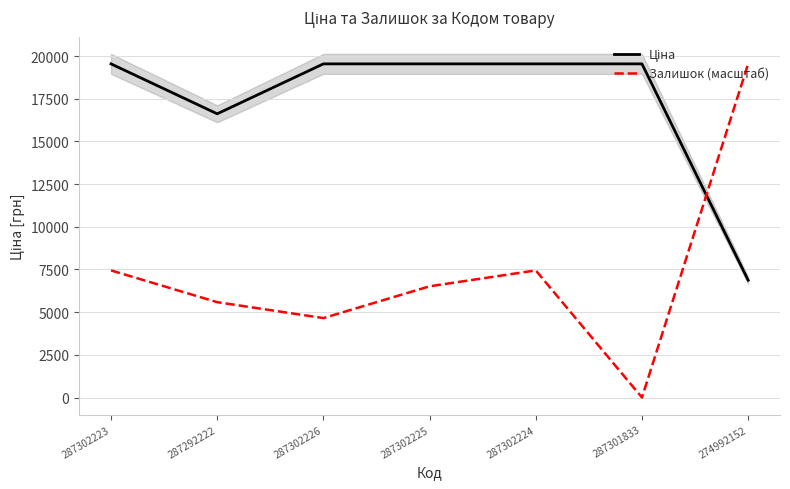

After their last crossing, which series has the higher values: Ціна or Залишок (масштаб)?

Залишок (масштаб)